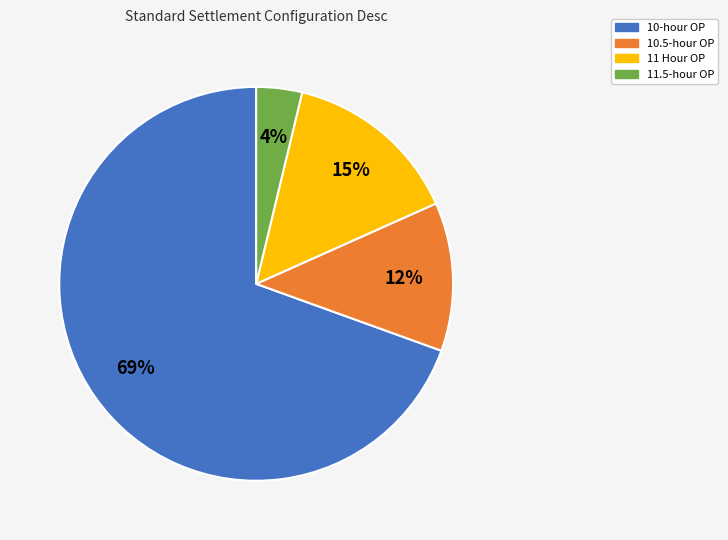

Which category has the biggest portion of the pie?

10-hour OP